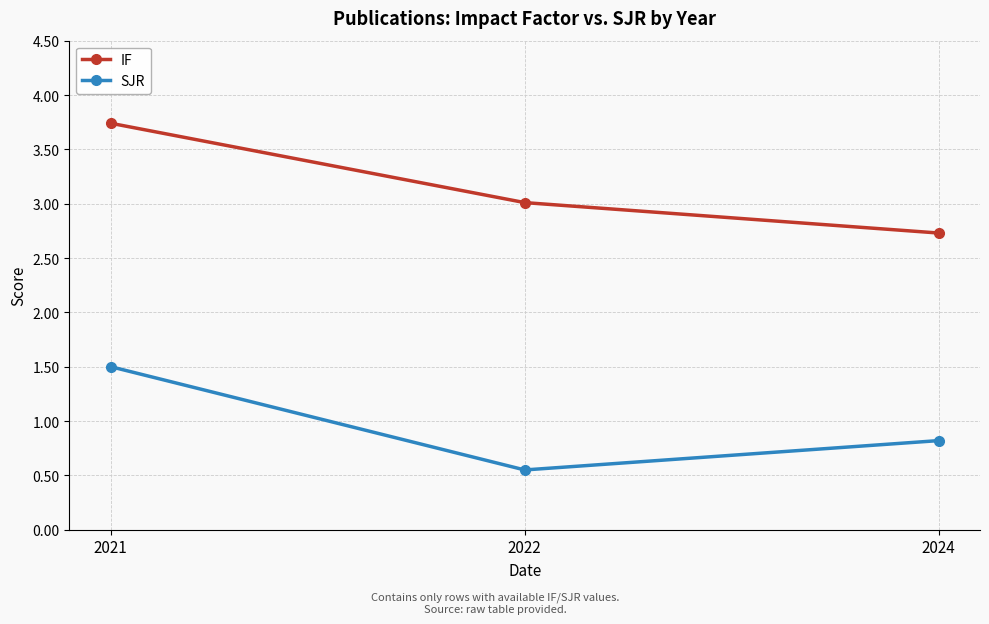

At which label does SJR reach its minimum?

2022